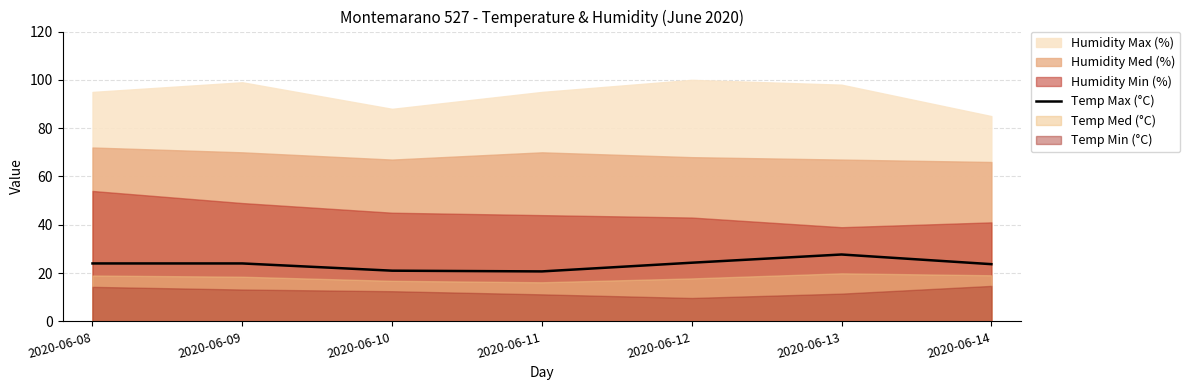

What is the sum of all values?

165.4